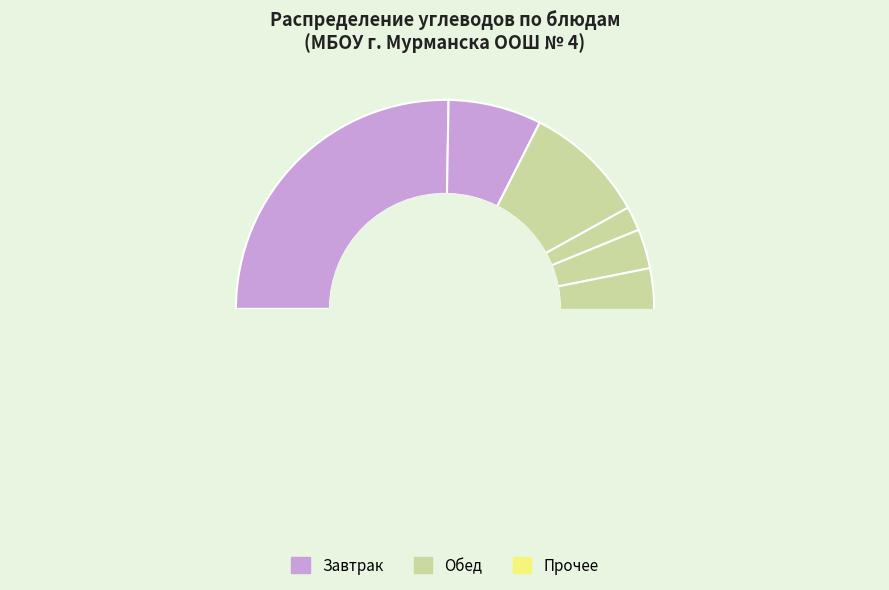

Which category has the smallest portion of the pie?

Горошек зелёный